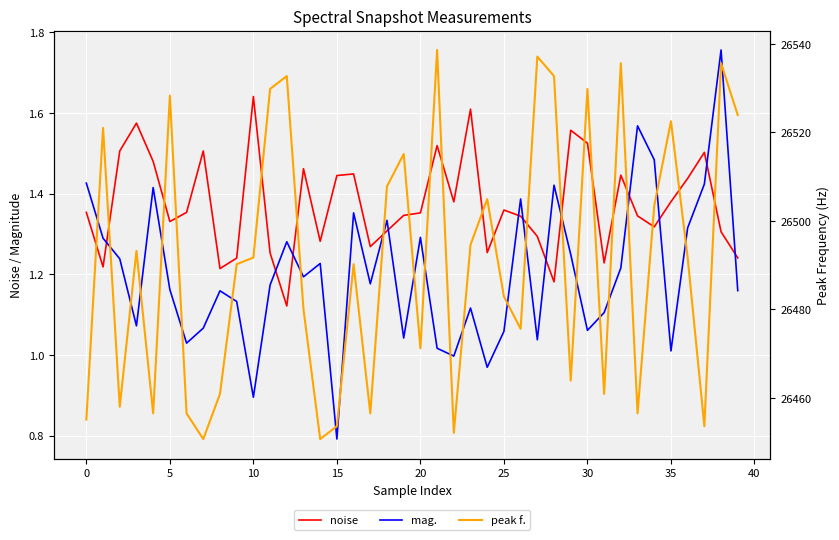

Which series has the largest range (max minus min)?

peak f.